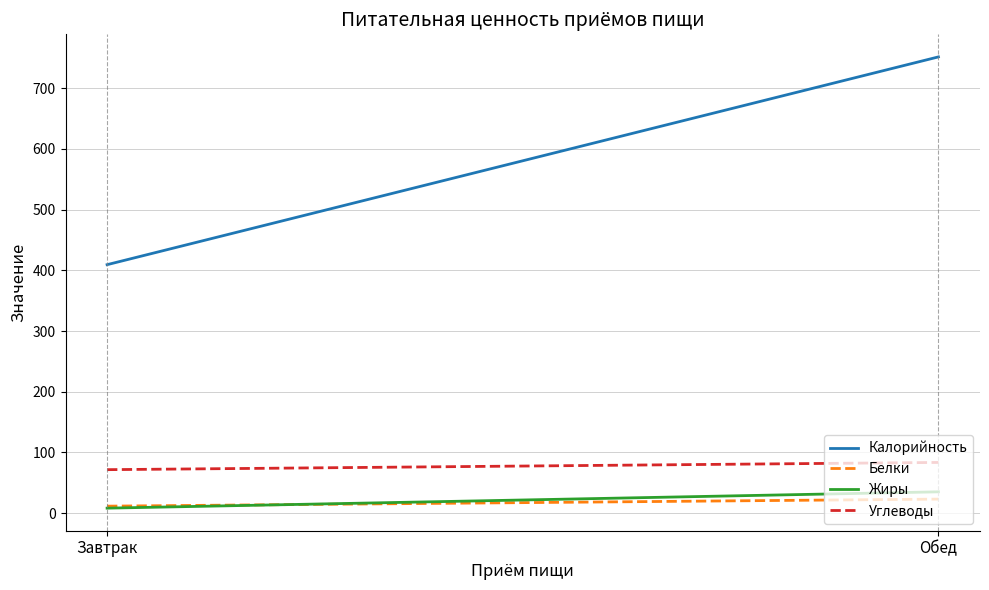

What position from the left is Обед?

2